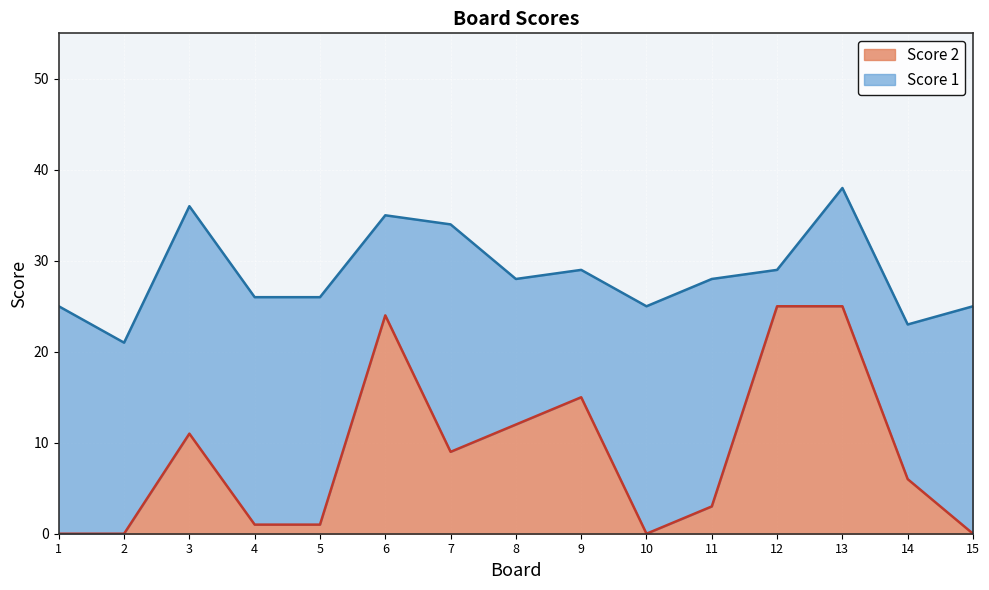

At which label does the data first exceed 6?

3